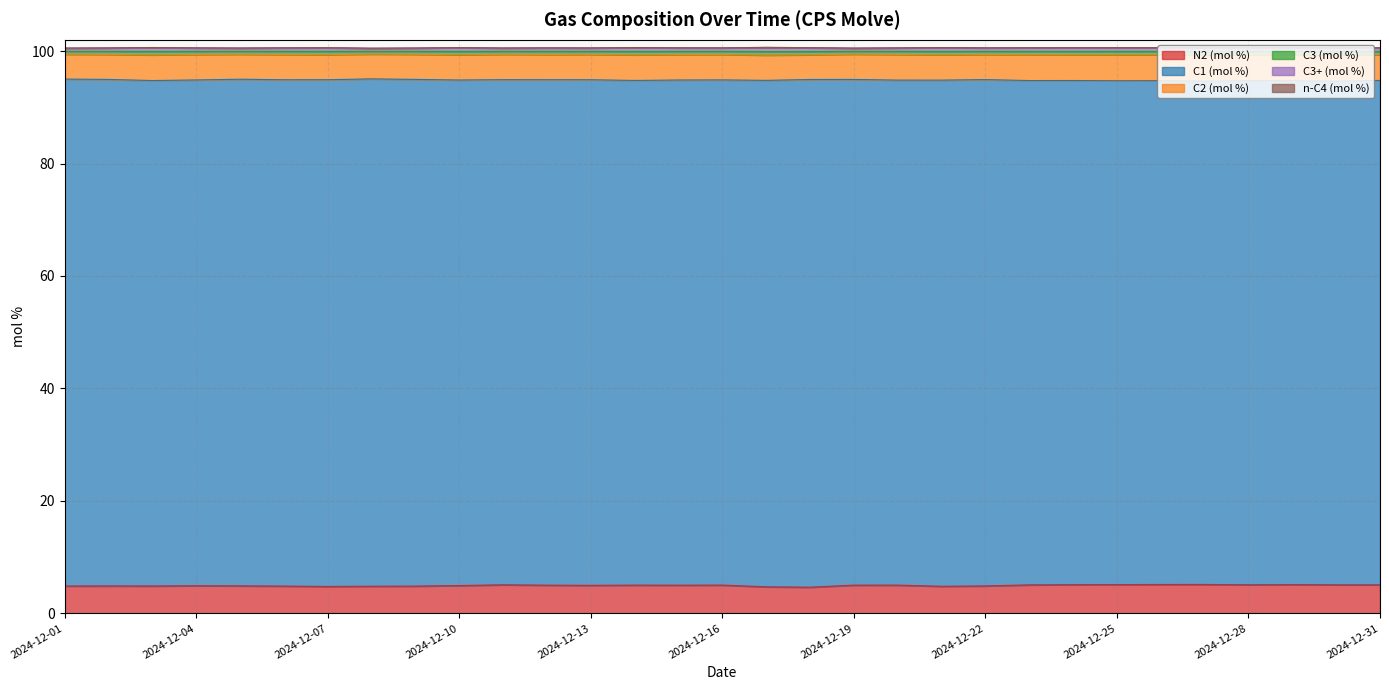

How many lines are shown in the chart?

6